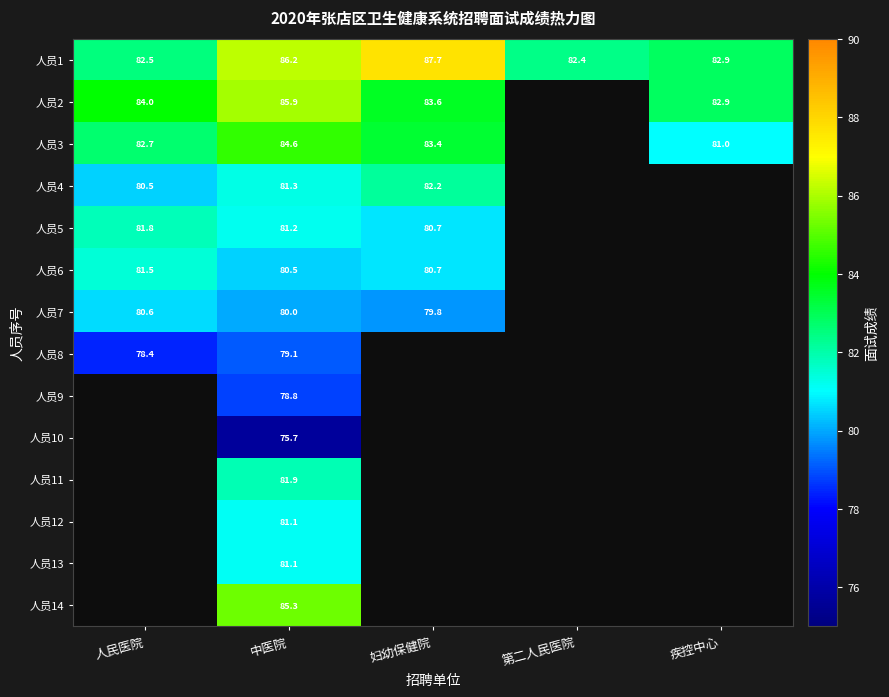

The 人员1 series shows 127.5 at 妇幼保健院. True or false?

False